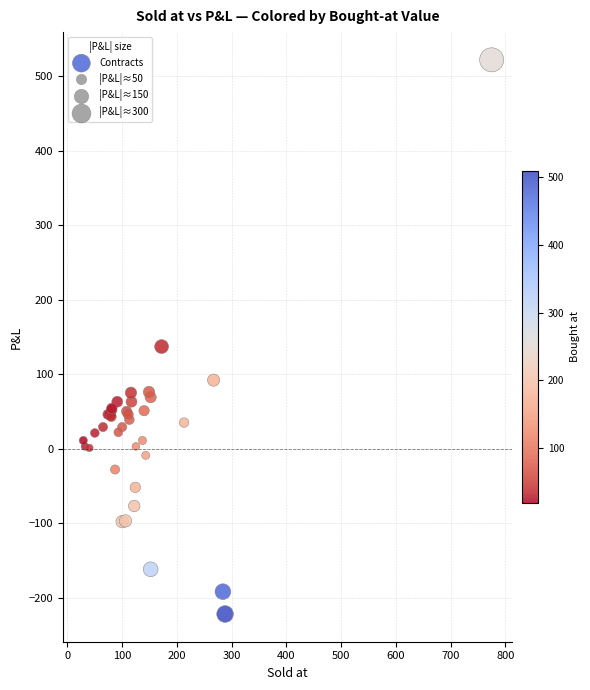

What Y value in the scatter plot is closest to 150?

137